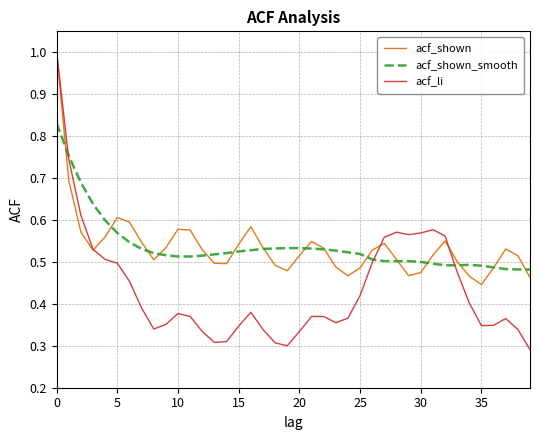

Which series has the widest spread of values?

acf_li